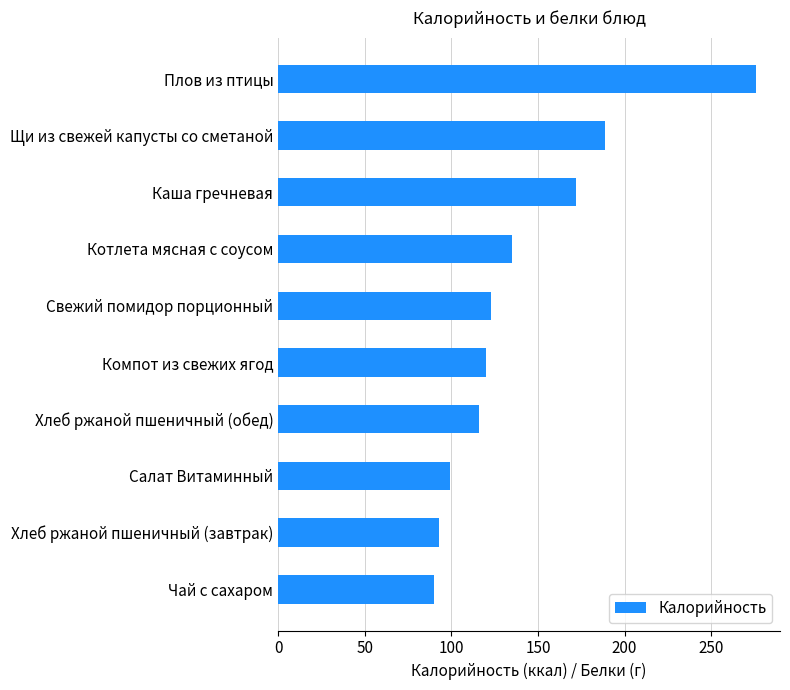

What is the difference between the maximum and minimum values?

186